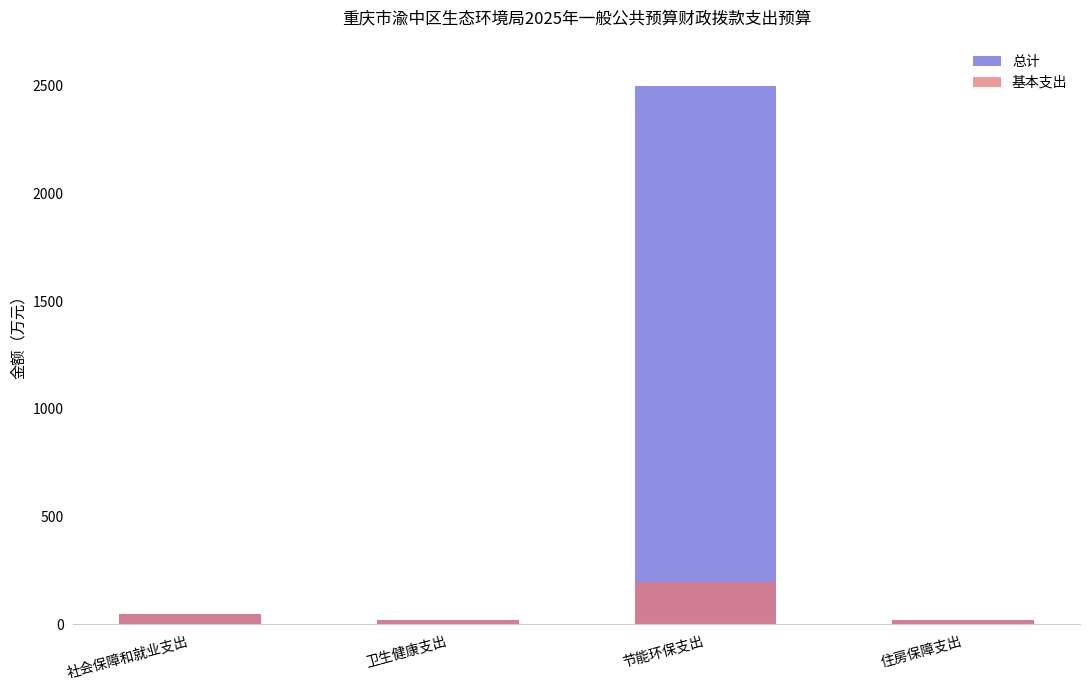

What is the maximum value for 基本支出?

199.1